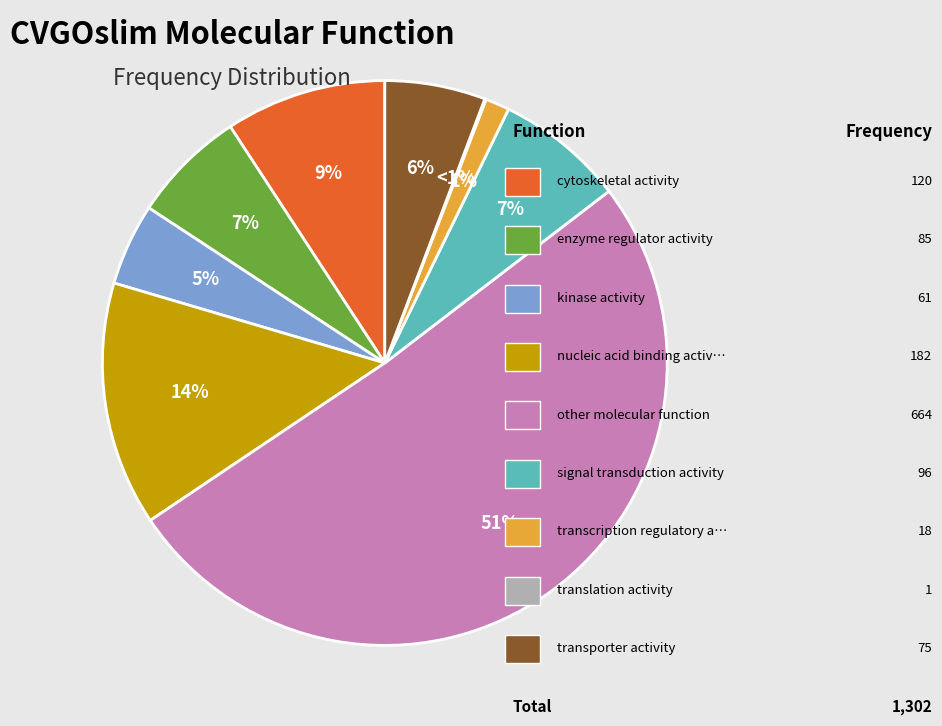

True or false: cytoskeletal activity accounts for 16% of the total.

False